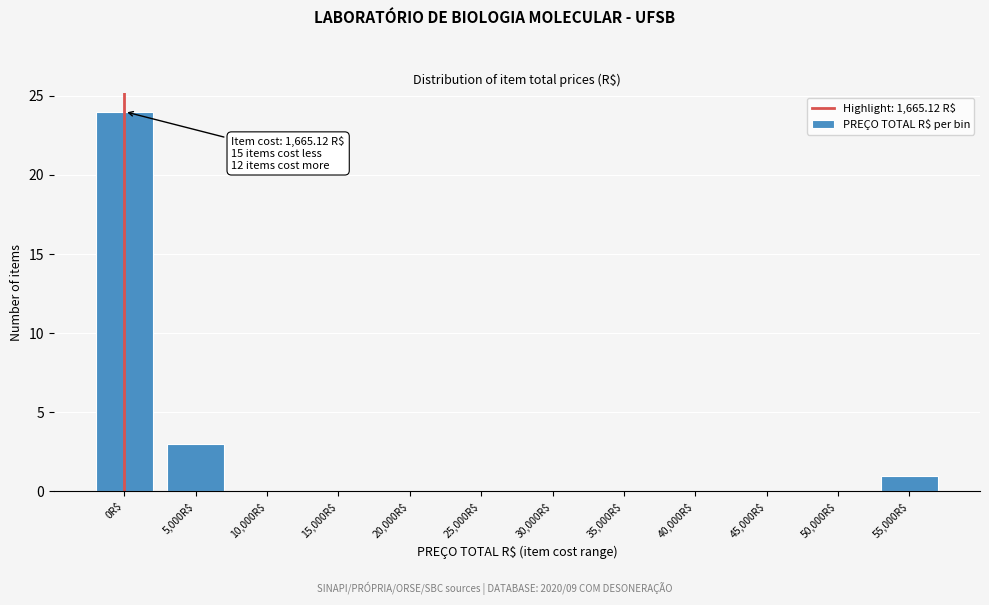

Where is the data nearest to the value 12?

5,000R$